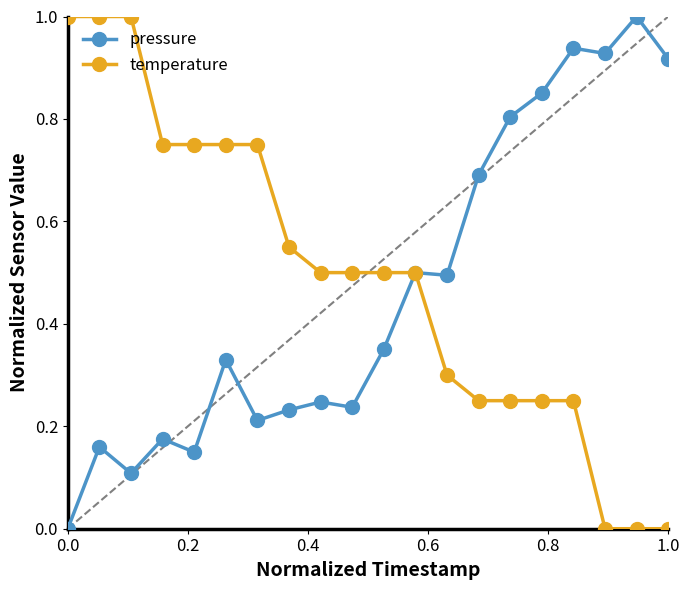

What are all the series names shown in the legend?

pressure, temperature